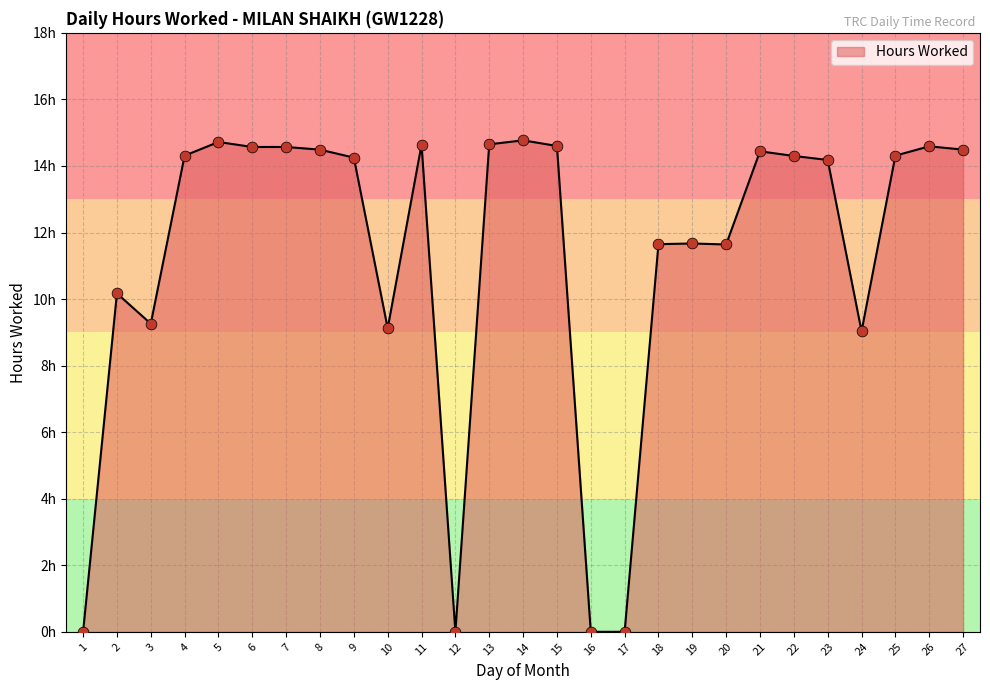

Between 7 and 18, which is larger?

7